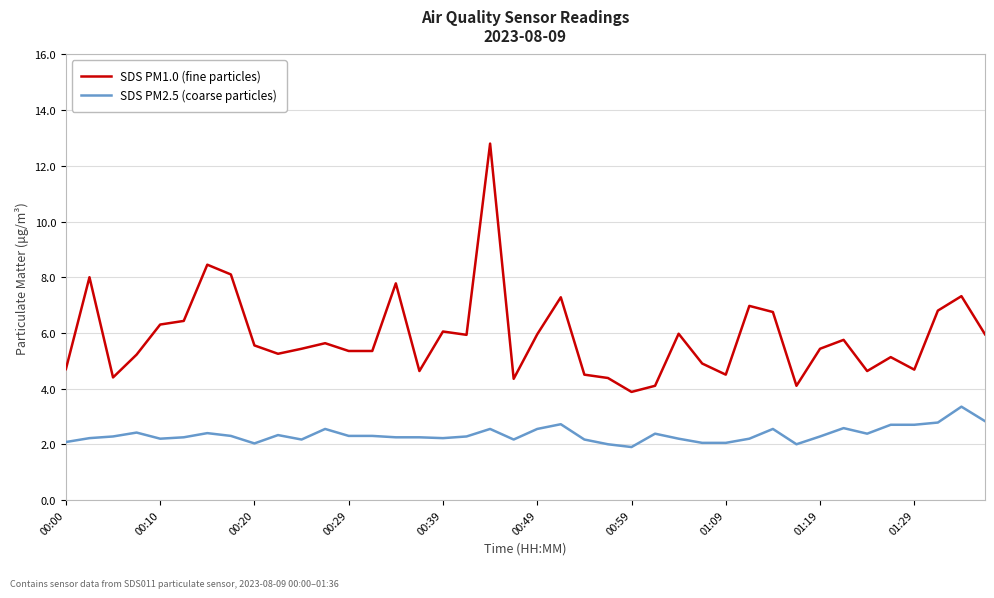

Which series has the largest total across all categories?

SDS PM1.0 (fine particles)